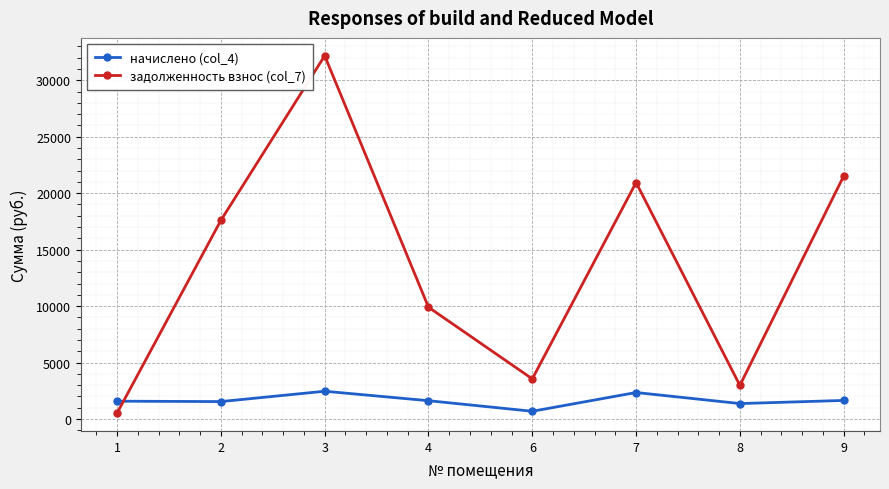

Rank the series by their average value, from highest to lowest.

задолженность взнос (col_7), начислено (col_4)